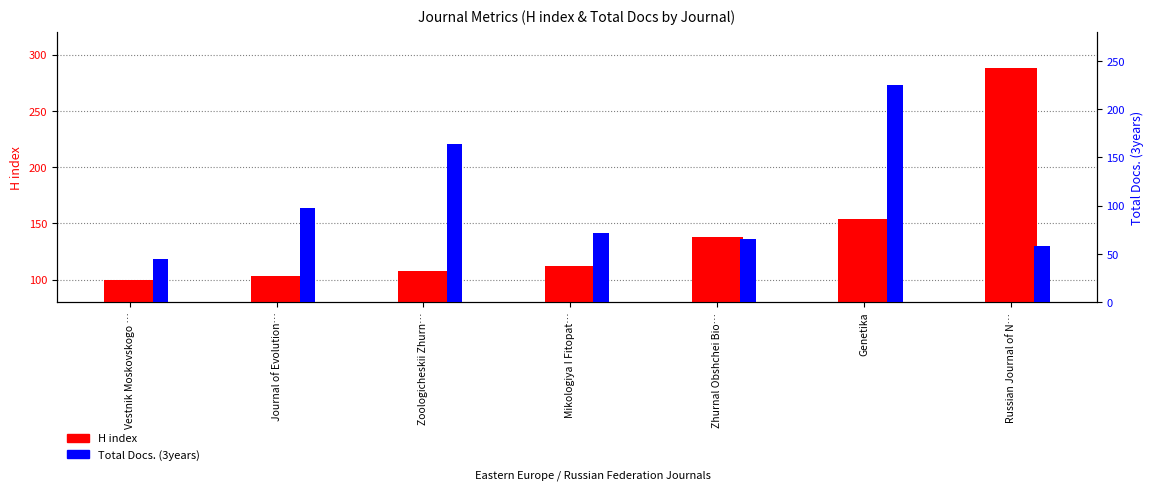

What is the label of the 4th bar from the right?

Mikologiya I Fitopat…